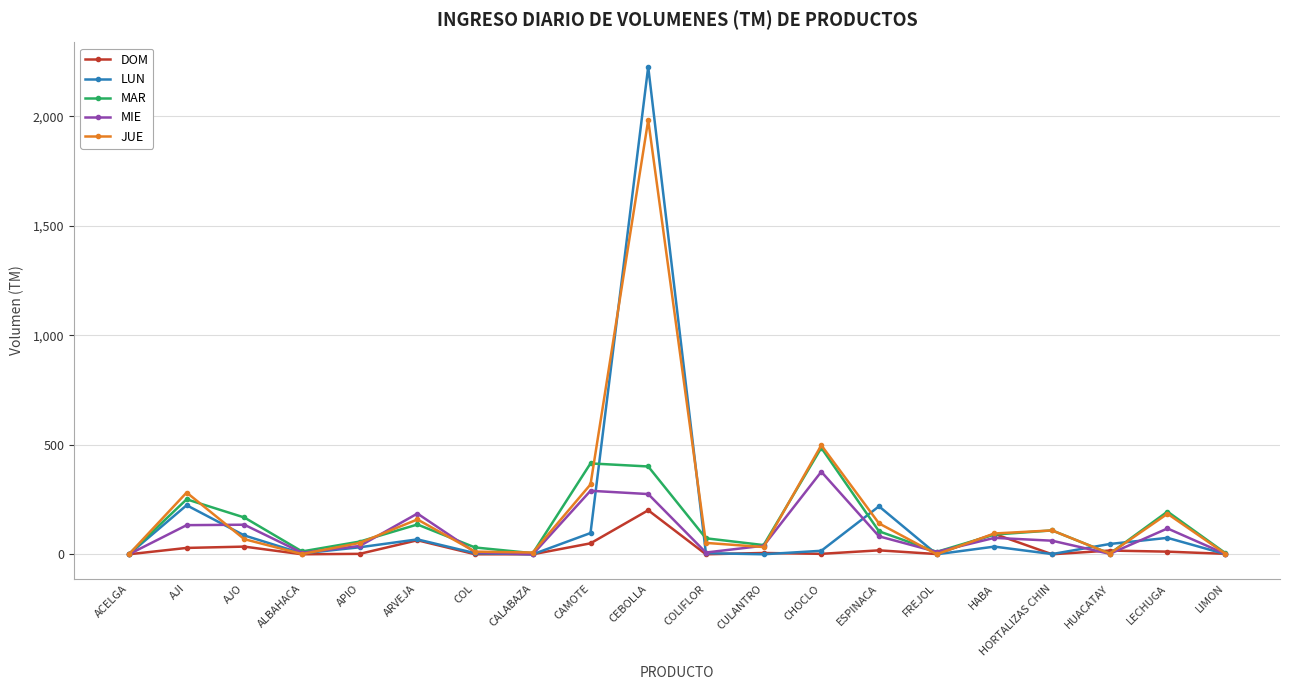

What is the maximum value shown in the chart?

2226